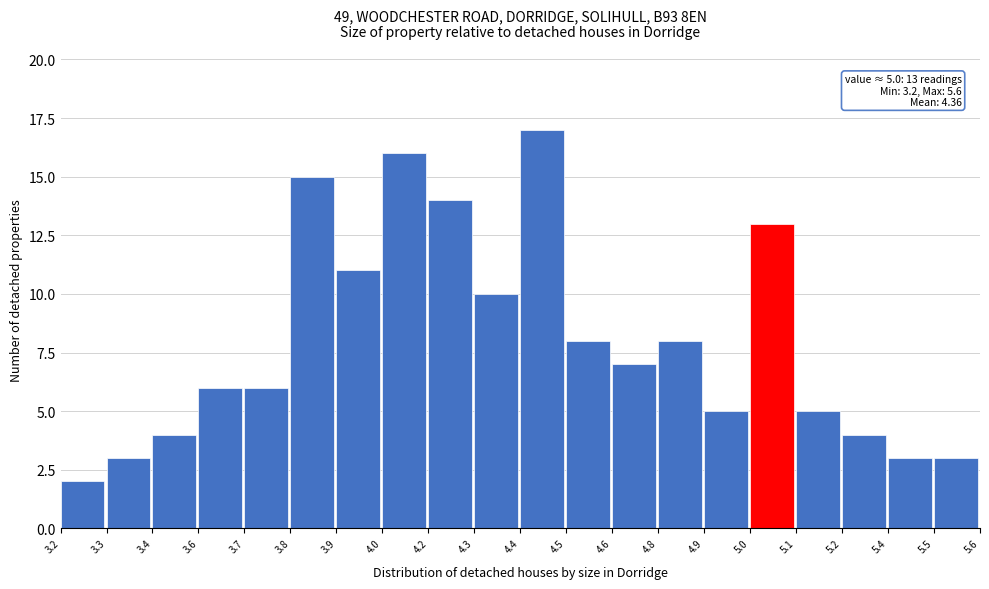

Reading left to right, what are all the values shown in this chart?

2	3	4	6	6	15	11	16	14	10	17	8	7	8	5	13	5	4	3	3